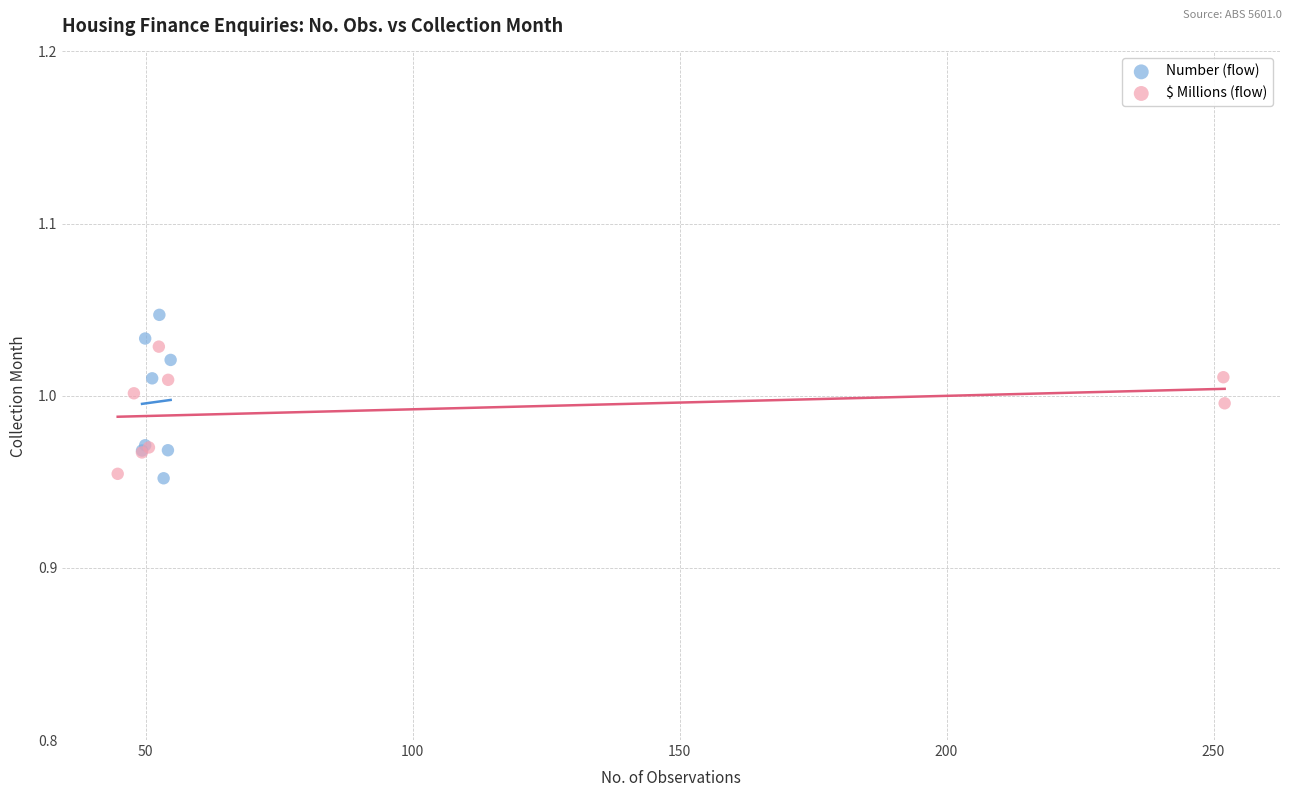

Which series contains the highest Y value?

Number (flow)